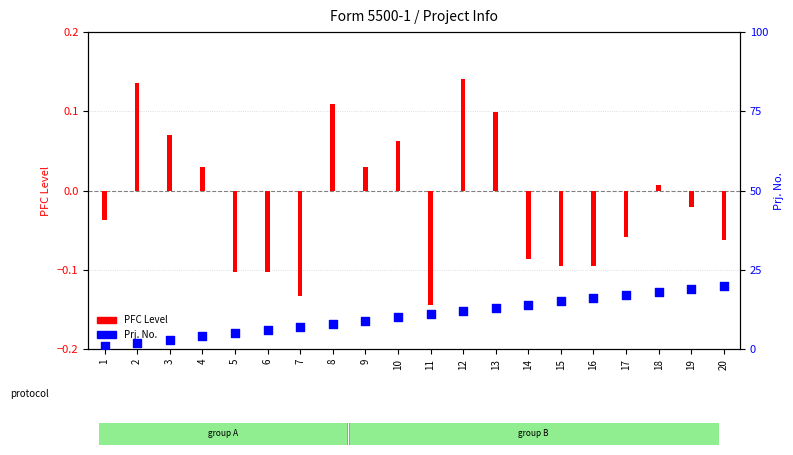

At how many categories does at least one series exceed 16?

4